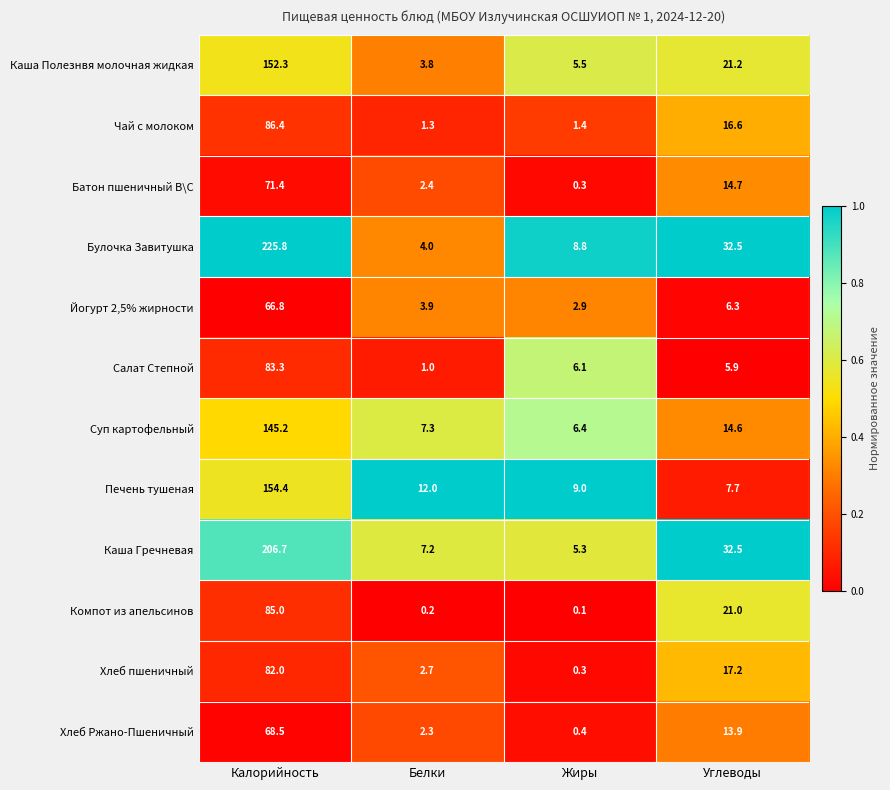

Which label corresponds to the smallest value in the chart?

Жиры